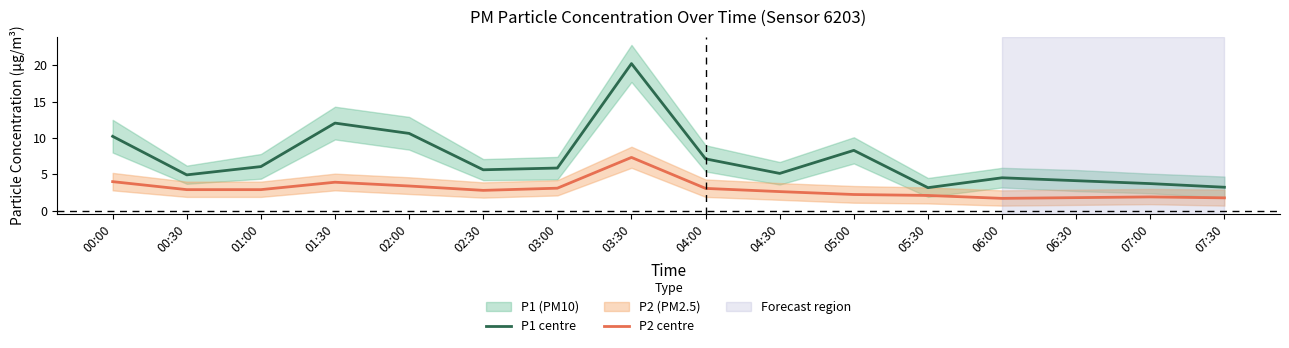

Is the value of P2 centre at 06:30 greater than the value of P1 centre at 05:00?

No